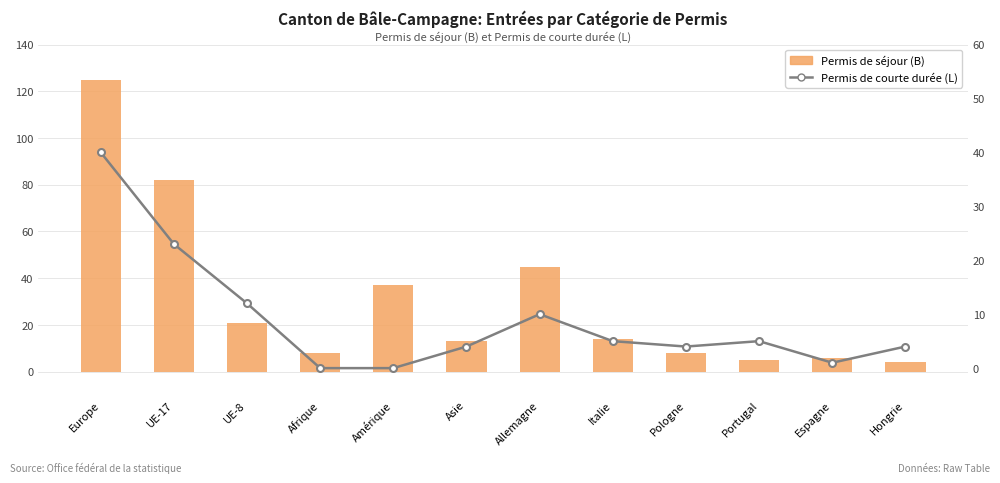

Which series has the largest range (max minus min)?

Permis de séjour (B)